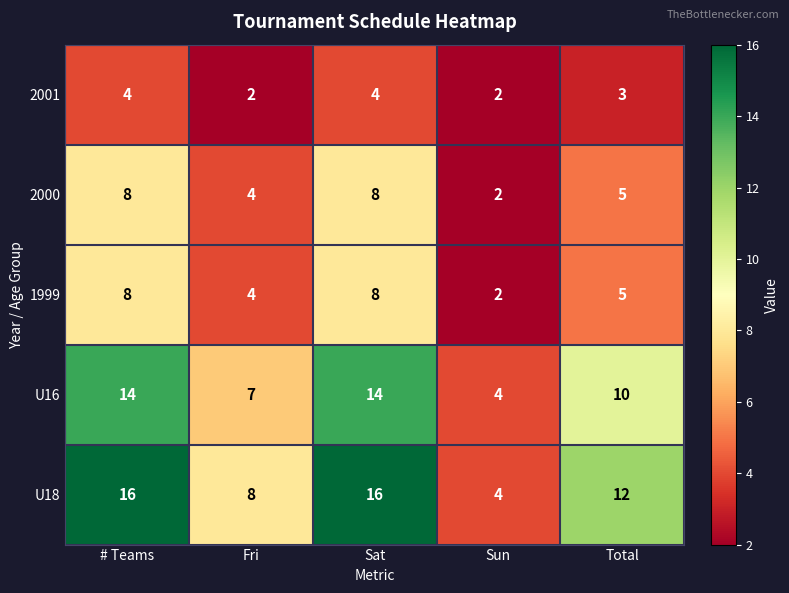

The value of 1999 at Fri is 1. True or false?

False